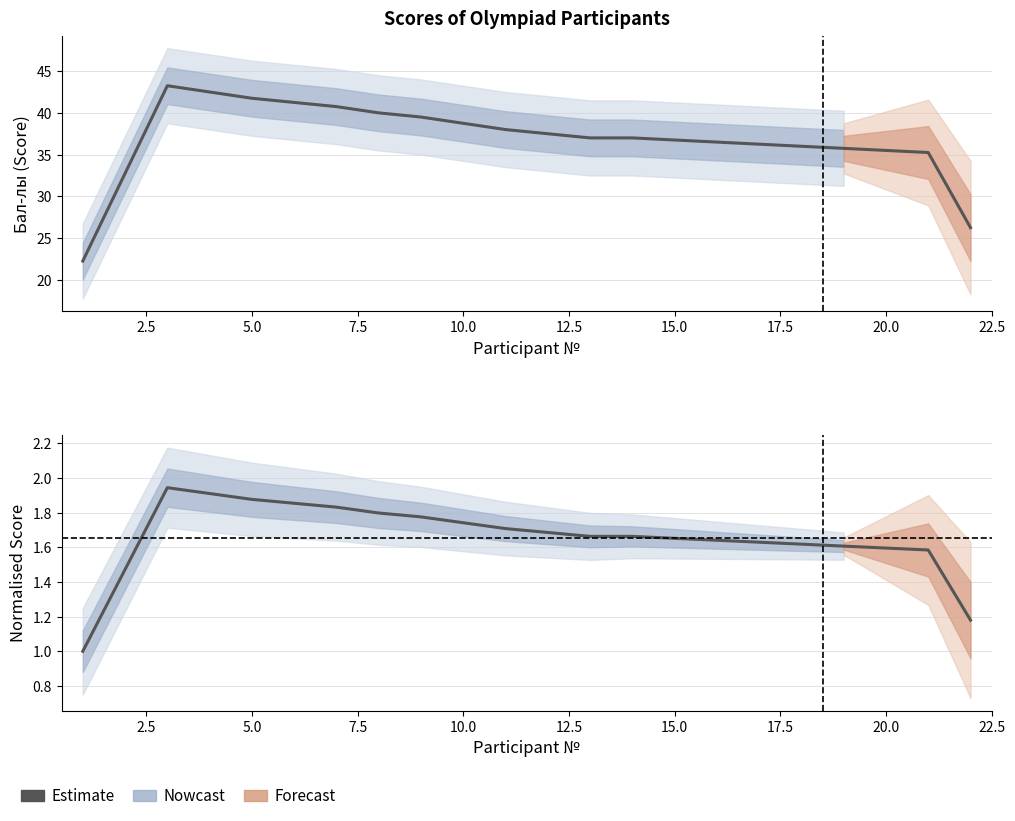

Reading left to right, list all the values displayed in this chart.

1.0	1.5	1.9	1.9	1.9	1.9	1.8	1.8	1.8	1.7	1.7	1.7	1.7	1.7	1.7	1.6	1.6	1.6	1.6	1.6	1.6	1.2